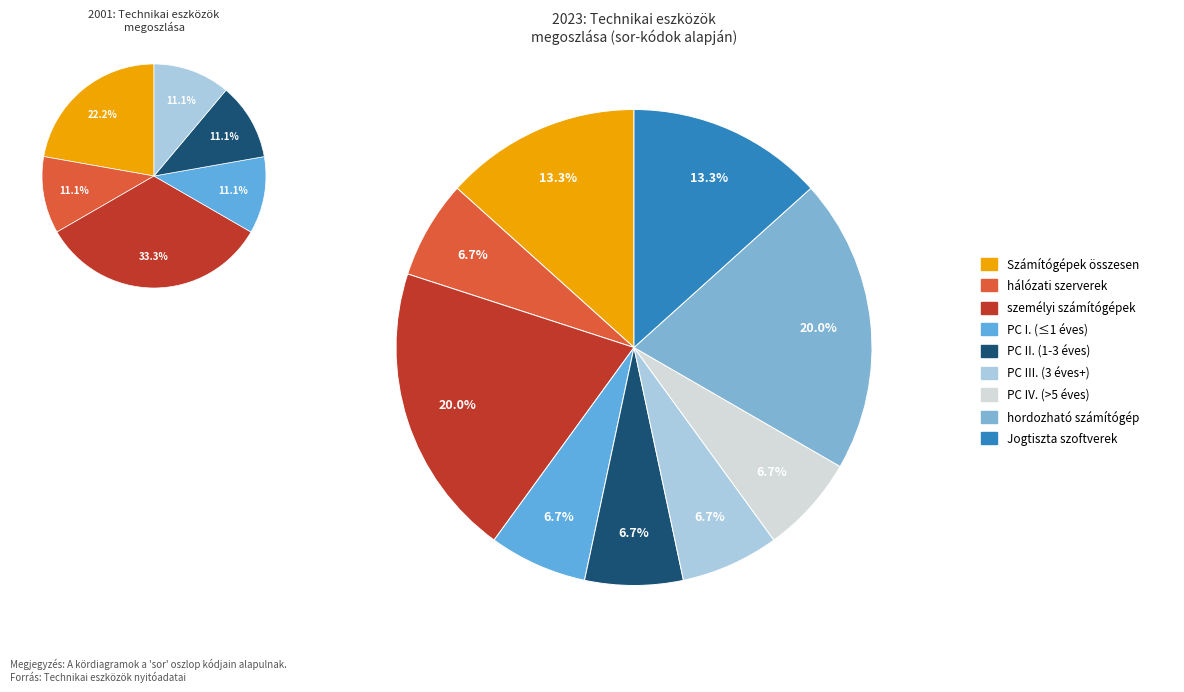

How many slices are in this pie chart?

9